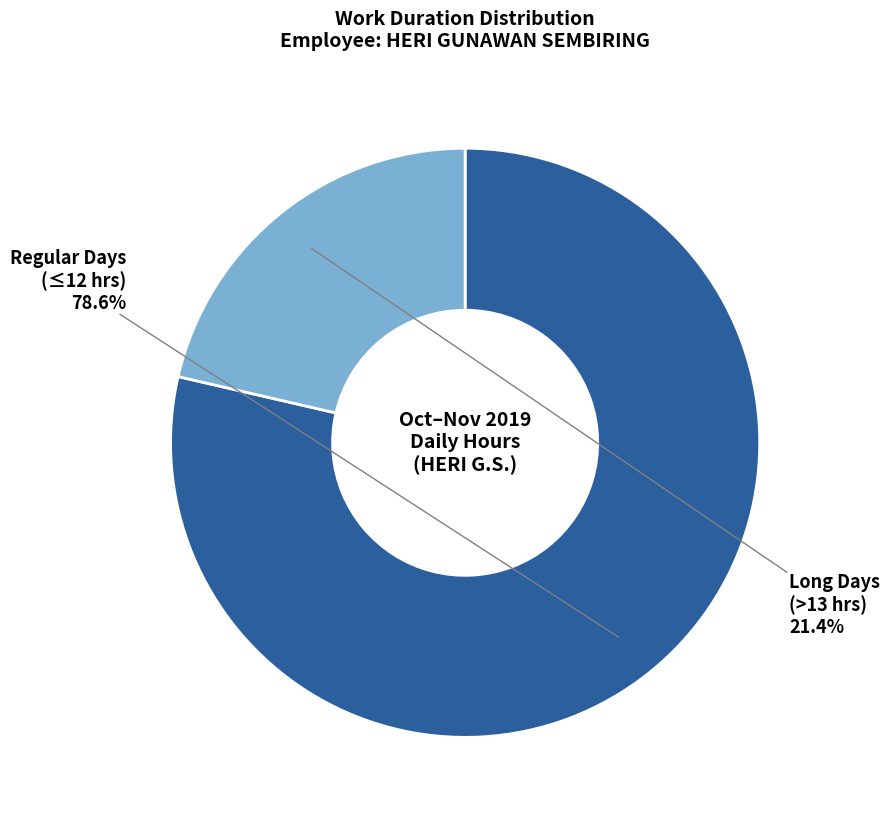

To the nearest percent, what is the difference between the largest and smallest slice percentages?

57%